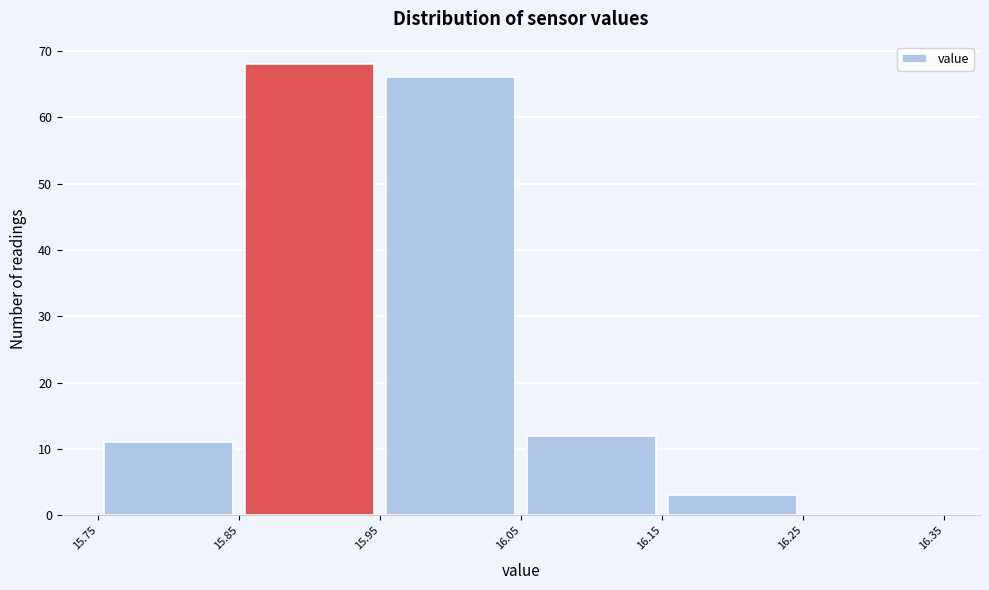

Reading left to right, list every bar in this chart as the range it spans on the x-axis followed by its height. The values are not printed on the chart, so give them approximately, as read against the axis.

15.75 to 15.85: 11
15.85 to 15.95: 68
15.95 to 16.05: 66
16.05 to 16.15: 12
16.15 to 16.25: 3
16.25 to 16.35: 0